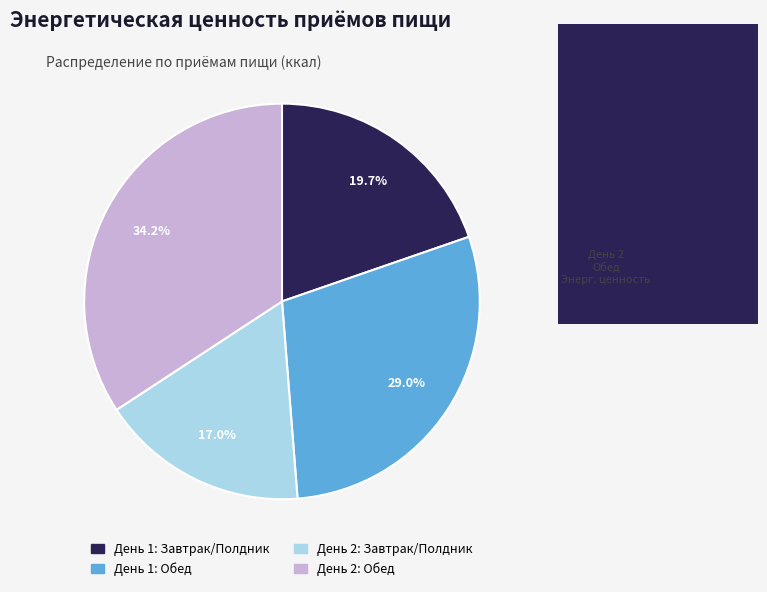

Rank the categories by value from highest to lowest.

День 2: Обед, День 1: Обед, День 1: Завтрак/Полдник, День 2: Завтрак/Полдник